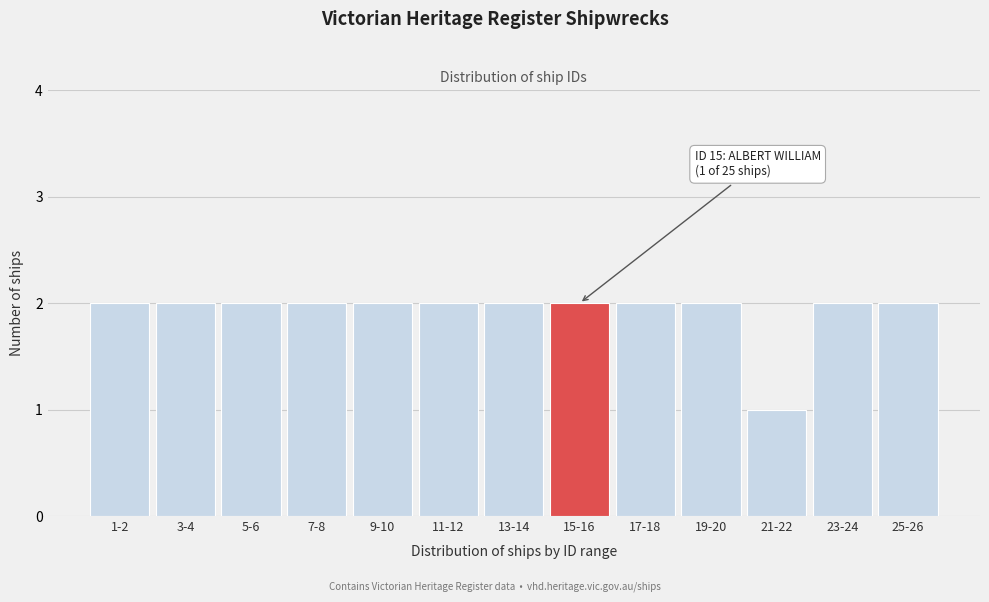

Reading left to right, what are all the values shown in this chart?

2	2	2	2	2	2	2	2	2	2	1	2	2